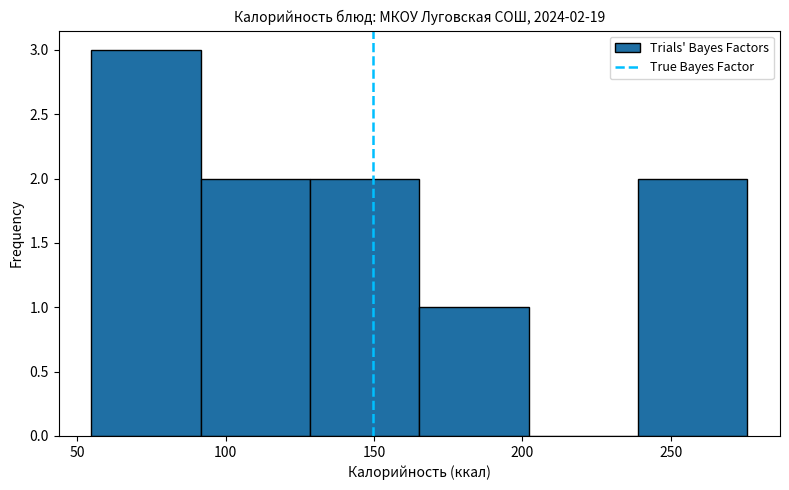

Over which range of the x-axis is the bar tallest?

55 to 90